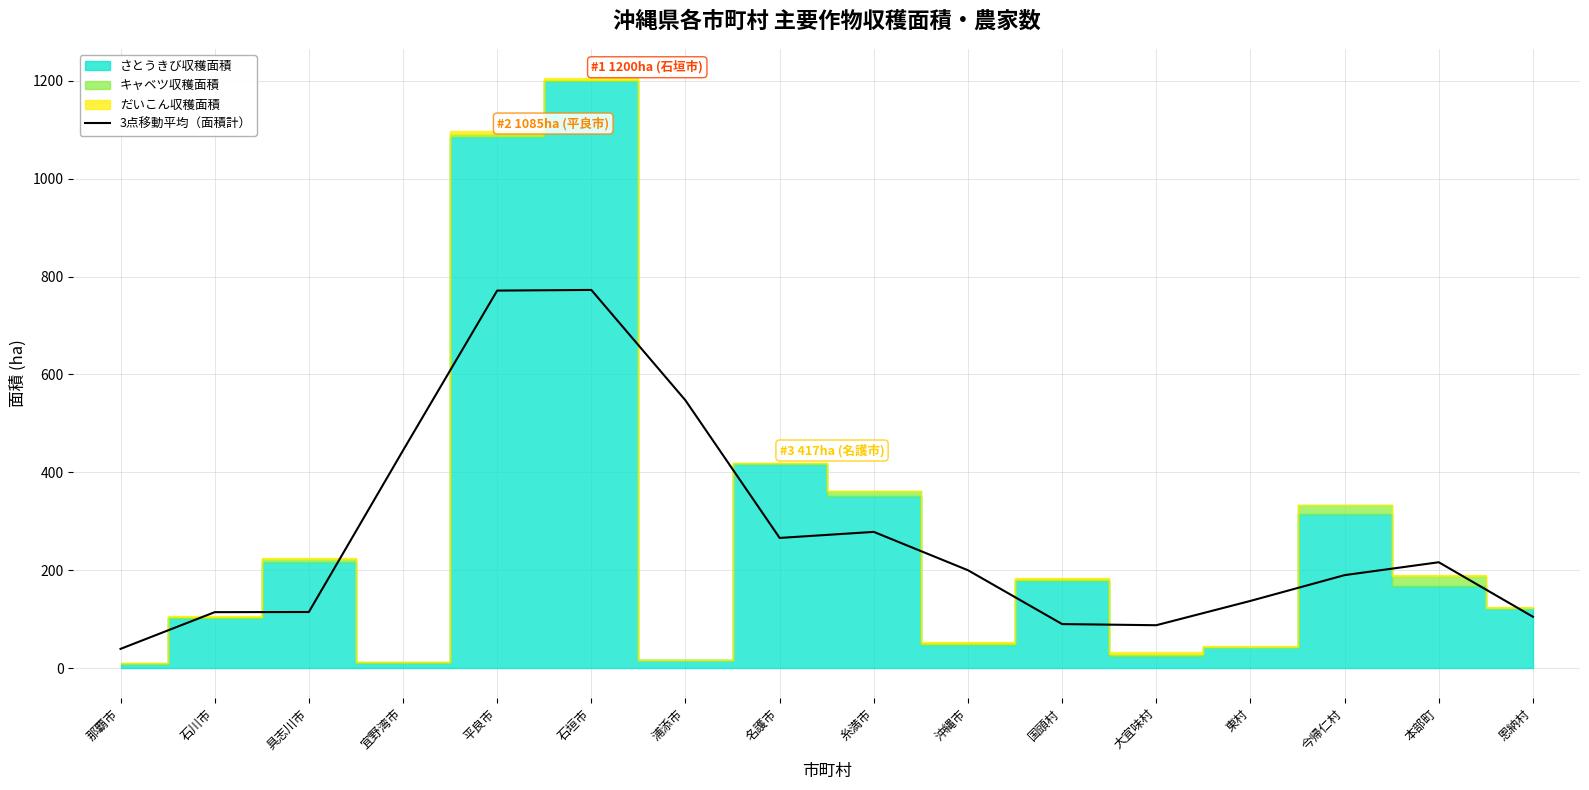

What is the label of the 6th point from the right?

国頭村